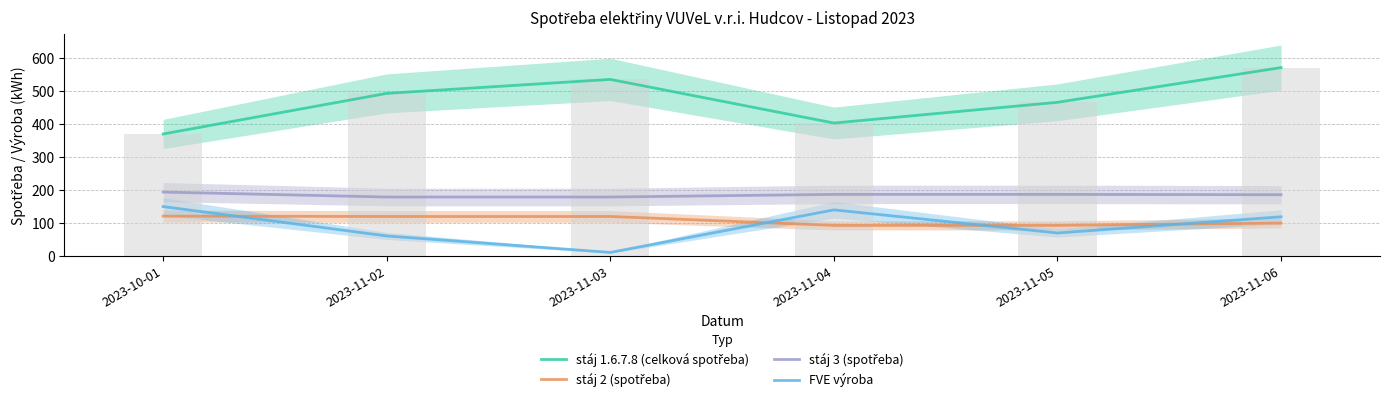

Which series changed the most between 2023-11-03 and 2023-11-05?

stáj 1.6.7.8 (celková spotřeba)